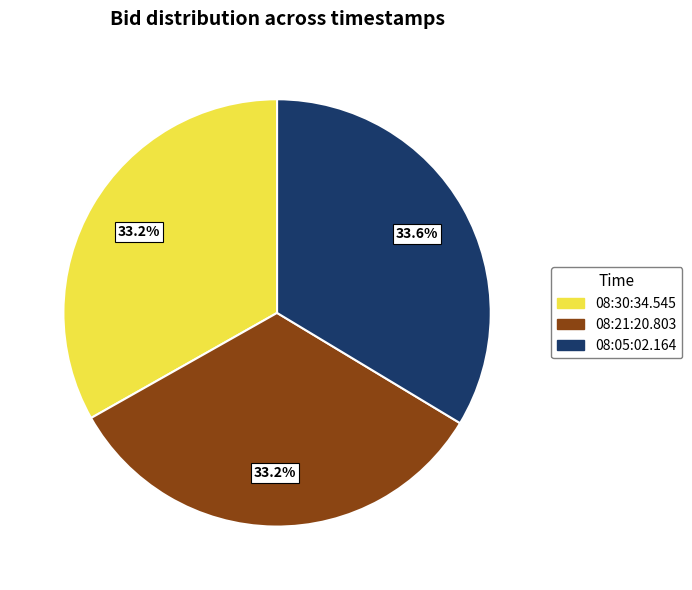

What percentage is the 08:21:20.803 slice, to the nearest percent?

33%